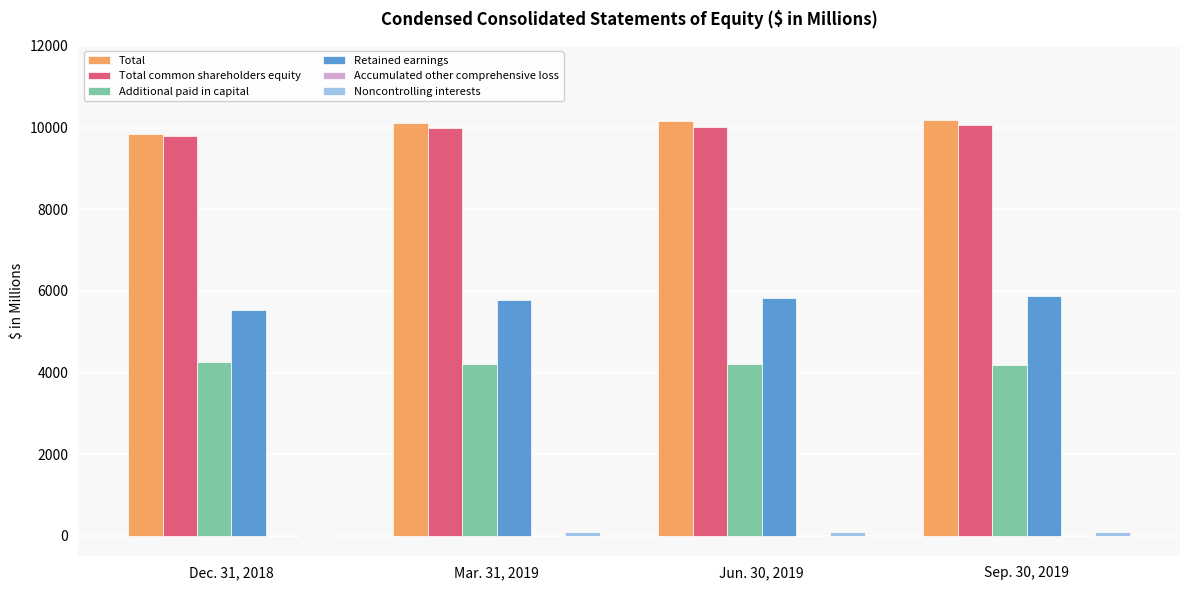

What is the greatest value displayed?

10186.4